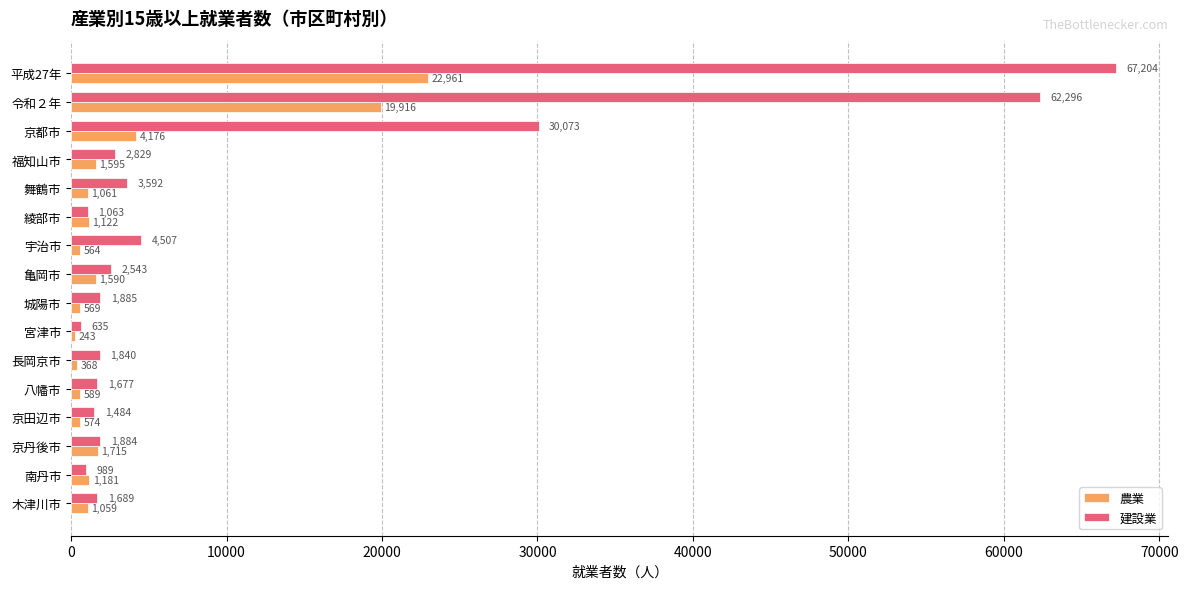

The value of 農業 at 城陽市 is 569. True or false?

True